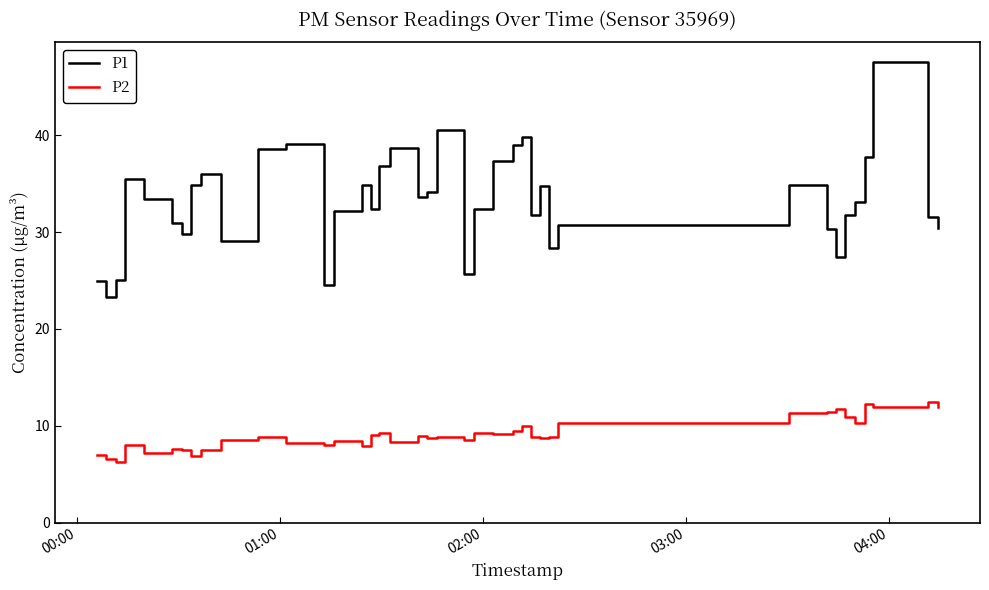

At how many categories does at least one series exceed 43?

1